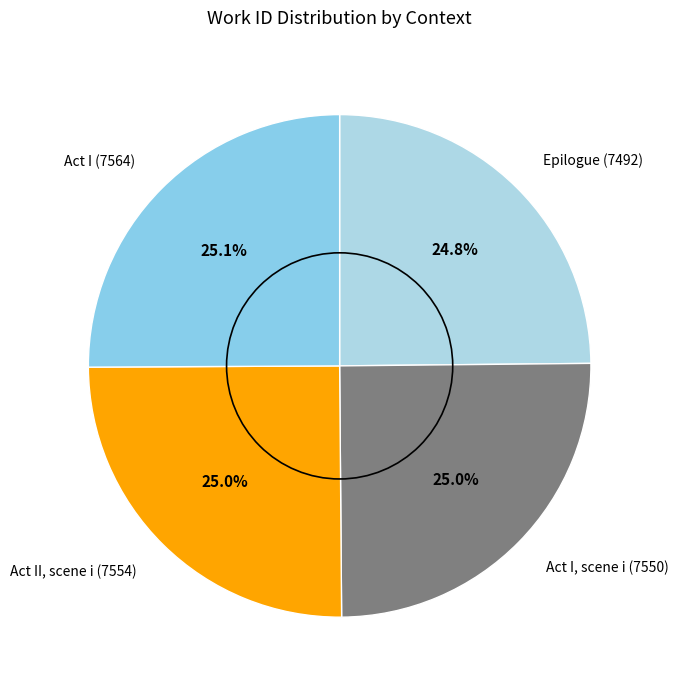

To the nearest percent, what is the combined percentage of Act I (7564) and Epilogue (7492)?

50%